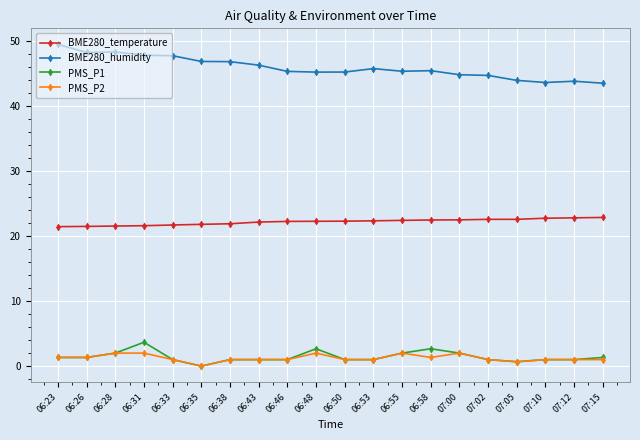

What is the maximum value shown in the chart?

49.5